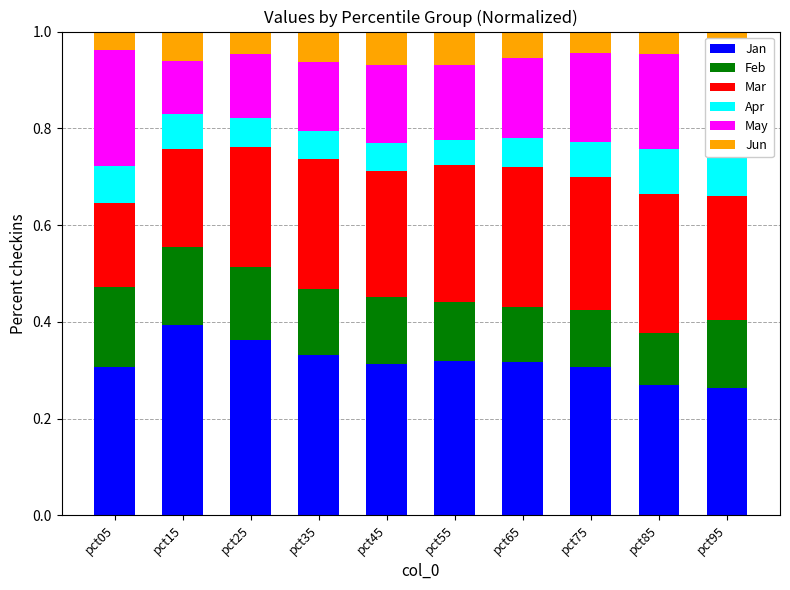

True or false: Feb has a value of 0.0 at pct95.

False